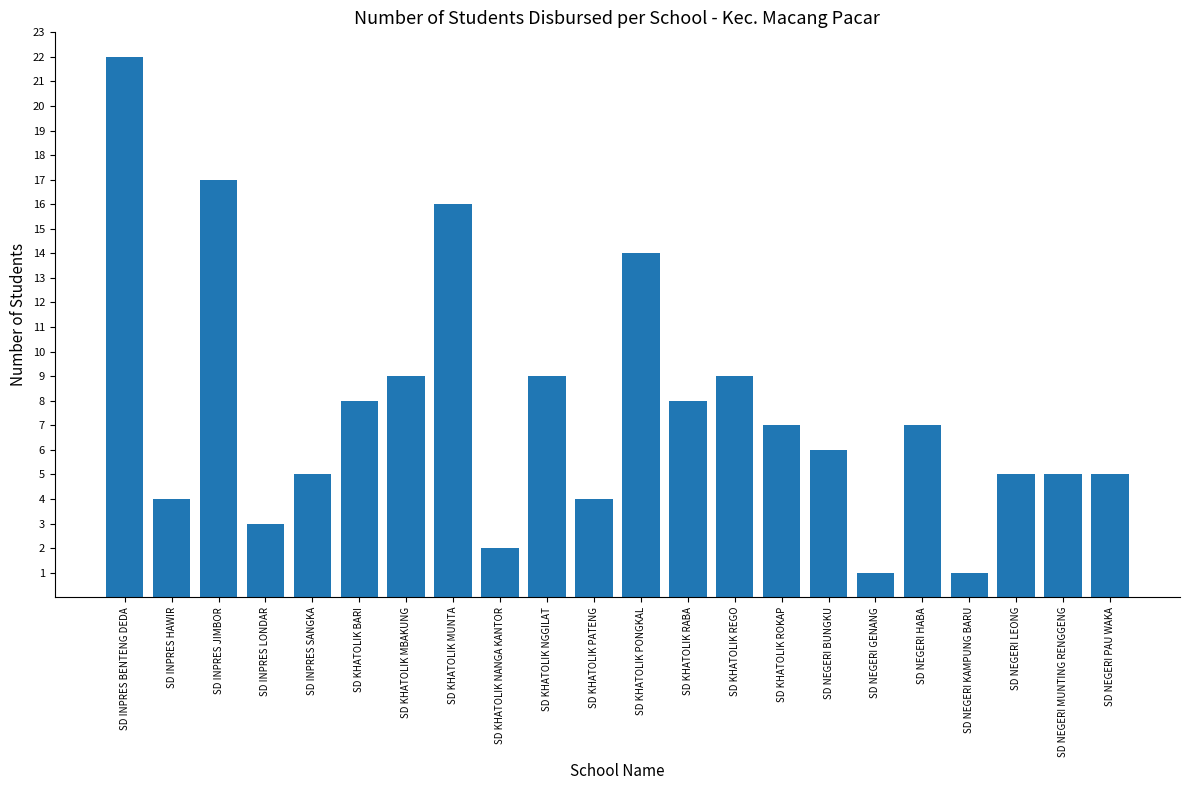

The chart shows a value of 9 at SD KHATOLIK PONGKAL. True or false?

False